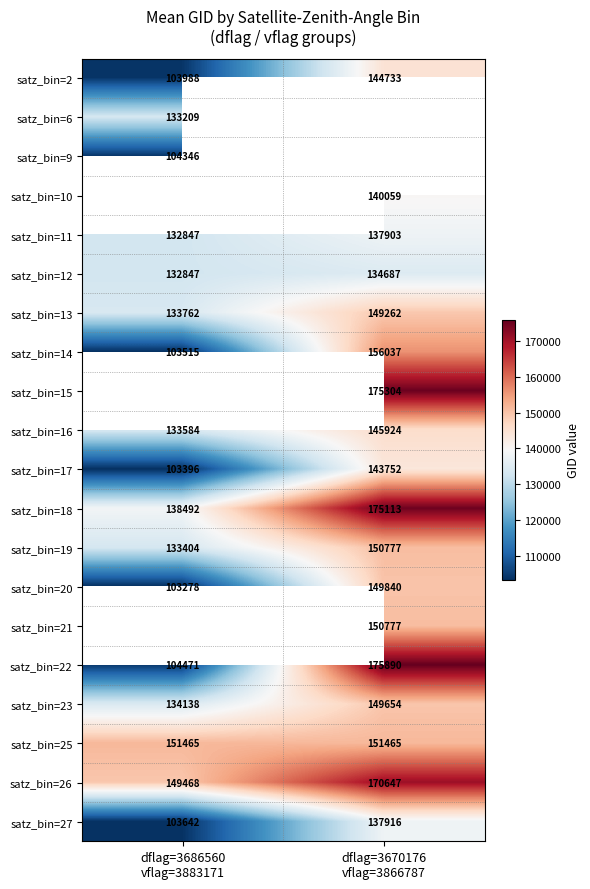

Which label corresponds to the smallest value in the chart?

dflag=3686560
vflag=3883171